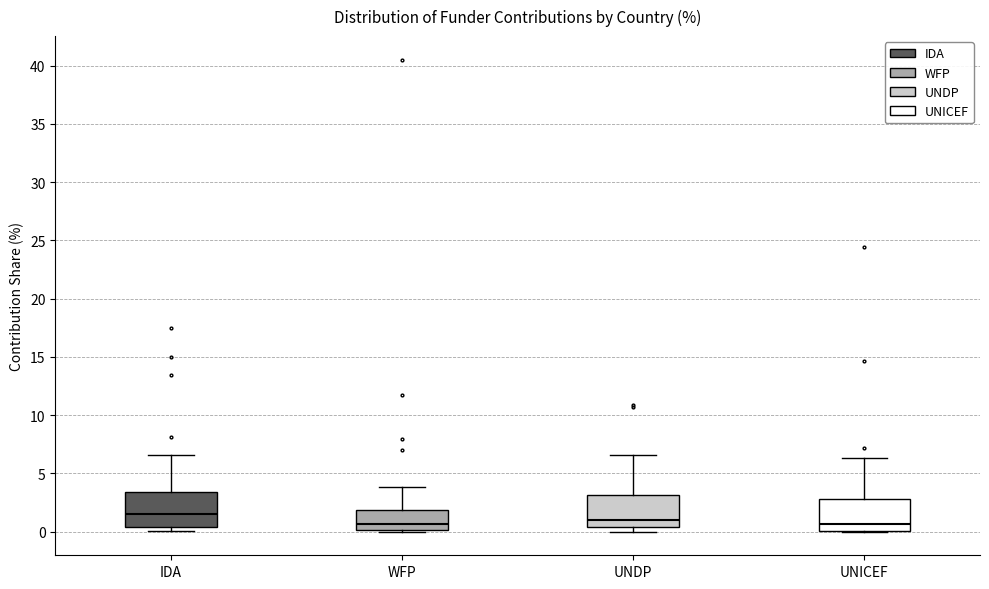

Reading left to right, read every box against the y-axis: the position of its median line, the range the box covers, and the ends of its whiskers. The values are not printed on the chart, so give them approximately, as read against the axis.

IDA: median 1.5, box 0.5 to 3.5, whiskers 0.0 to 6.5
WFP: median 0.5, box 0.0 to 2.0, whiskers 0.0 to 4.0
UNDP: median 1.0, box 0.5 to 3.0, whiskers 0.0 to 6.5
UNICEF: median 0.5, box 0.0 to 3.0, whiskers 0.0 to 6.5